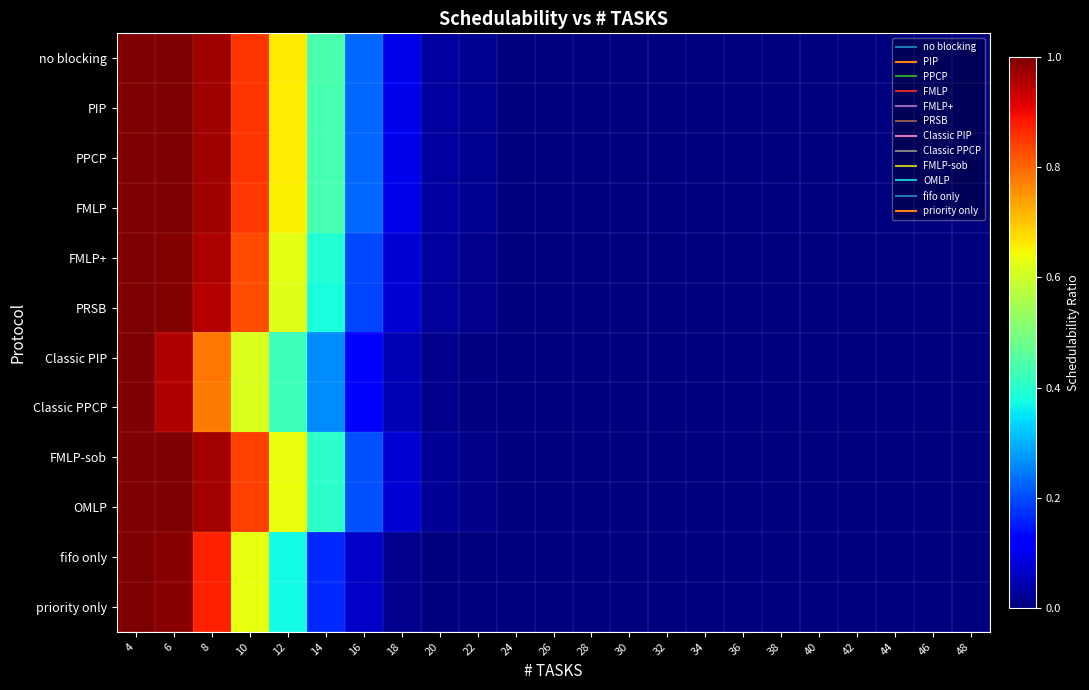

What is the spread (max minus min) of values at 14?

0.3